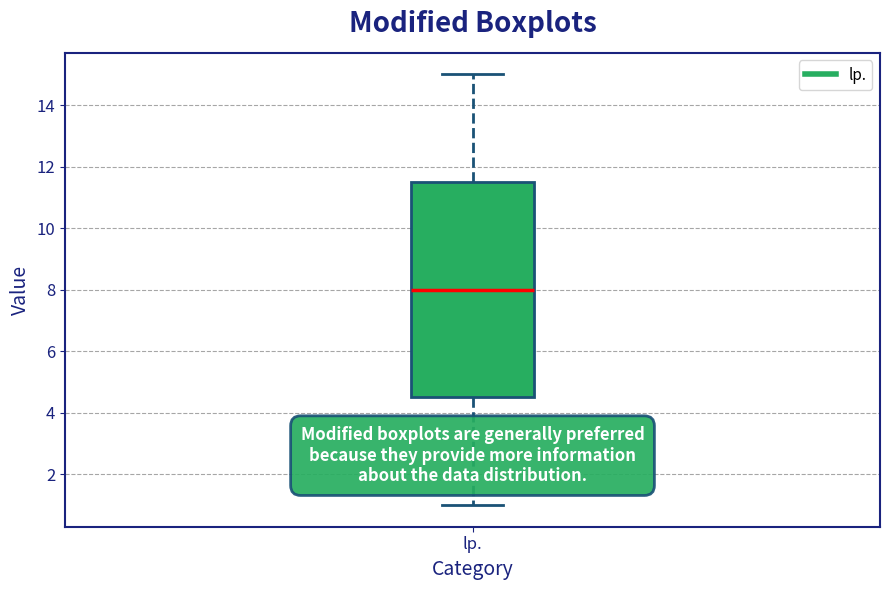

Read this box plot against the y-axis: the position of the median line, the range covered by the box, and the ends of both whiskers. The values are not printed on the chart, so give them approximately, as read against the axis.

median 8.0, box 4.6 to 11.6, whiskers 1.0 to 15.0